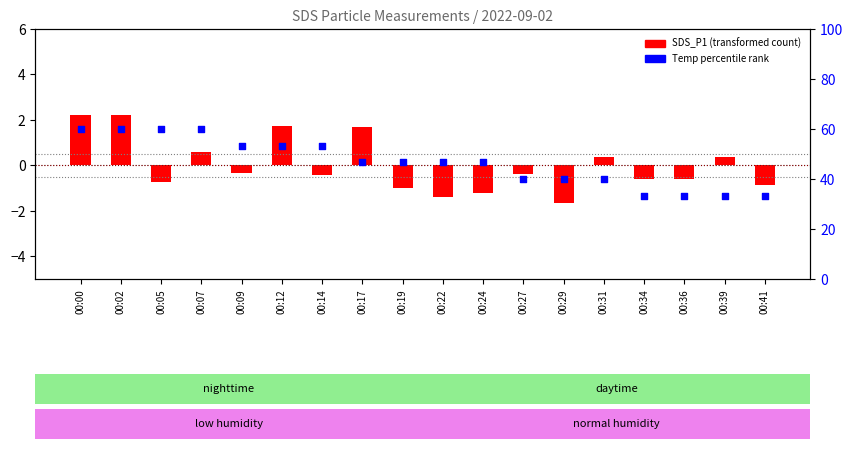

Is the value of SDS_P1 (transformed) at 00:00 greater than the value of Temp percentile rank at 00:41?

No